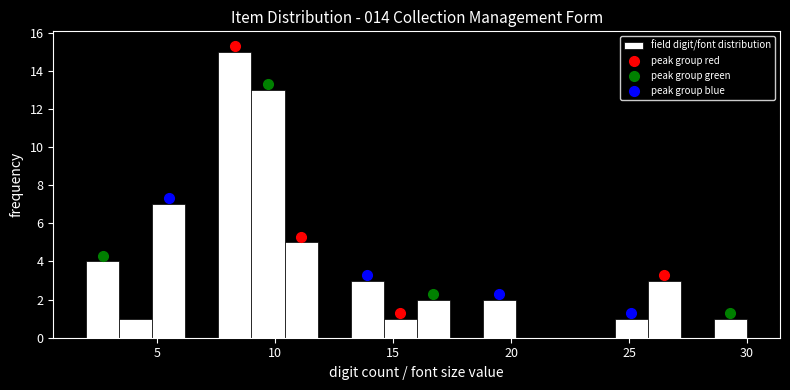

Around what value on the x-axis is the tallest bar? Give the approximate position of its centre, as read against the axis.

8.5